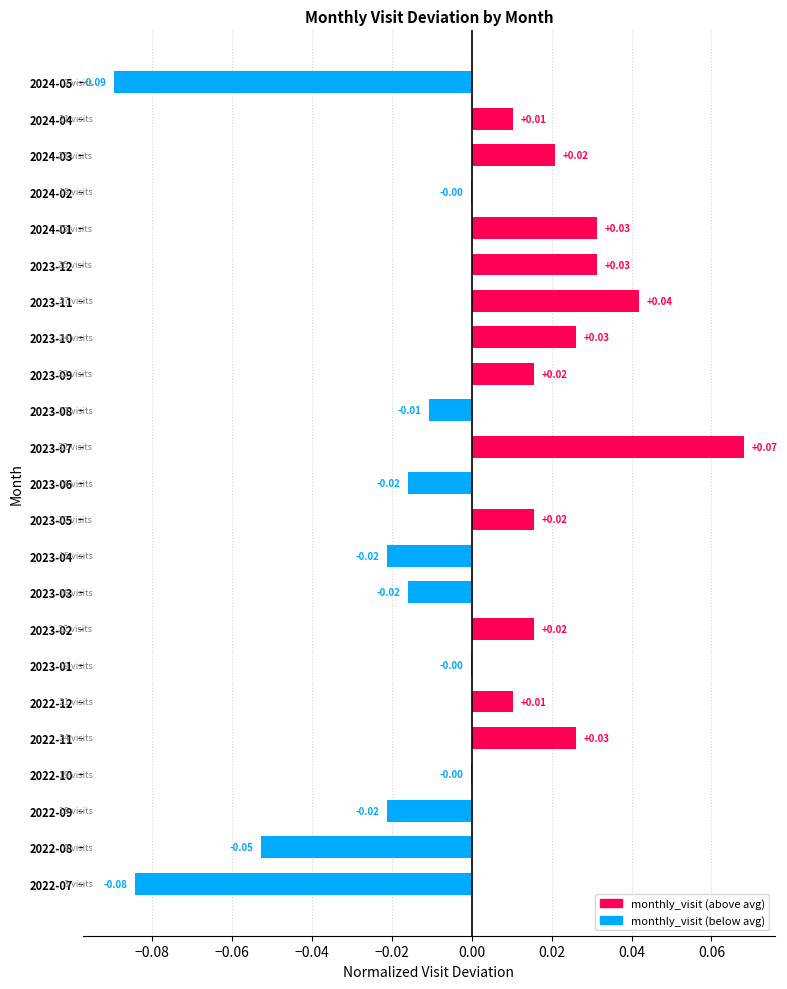

Between 2022-12 and 2023-04, which is larger?

2022-12